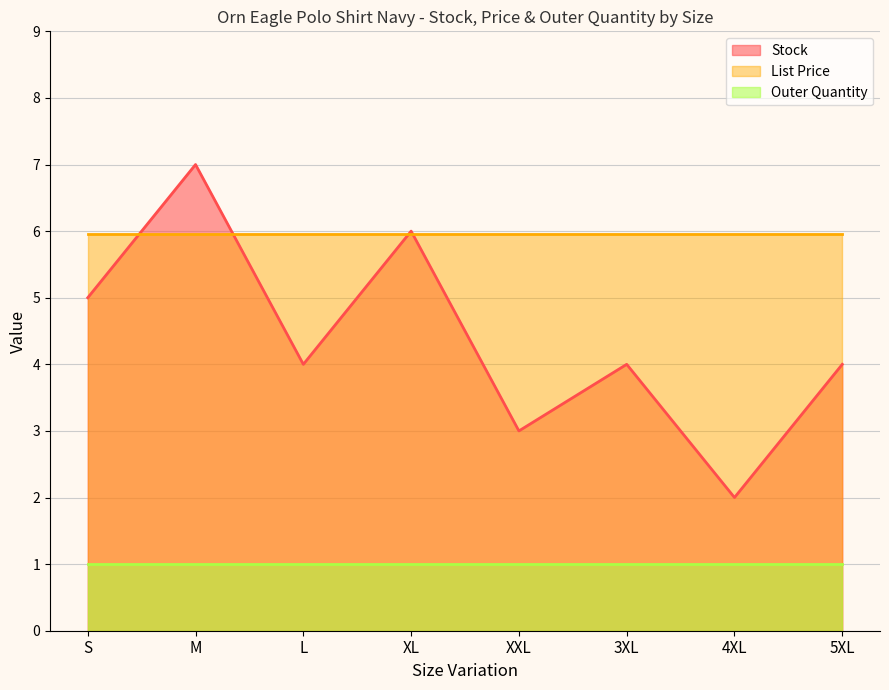

What position from the right is 5XL?

1